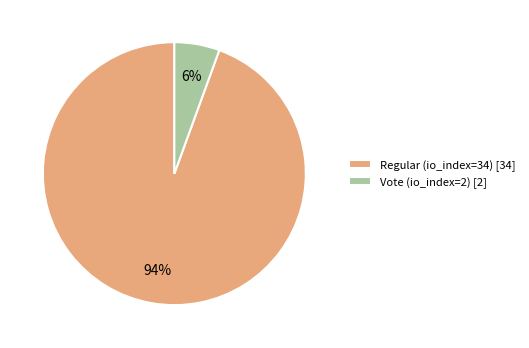

Count the number of slices in the pie.

2